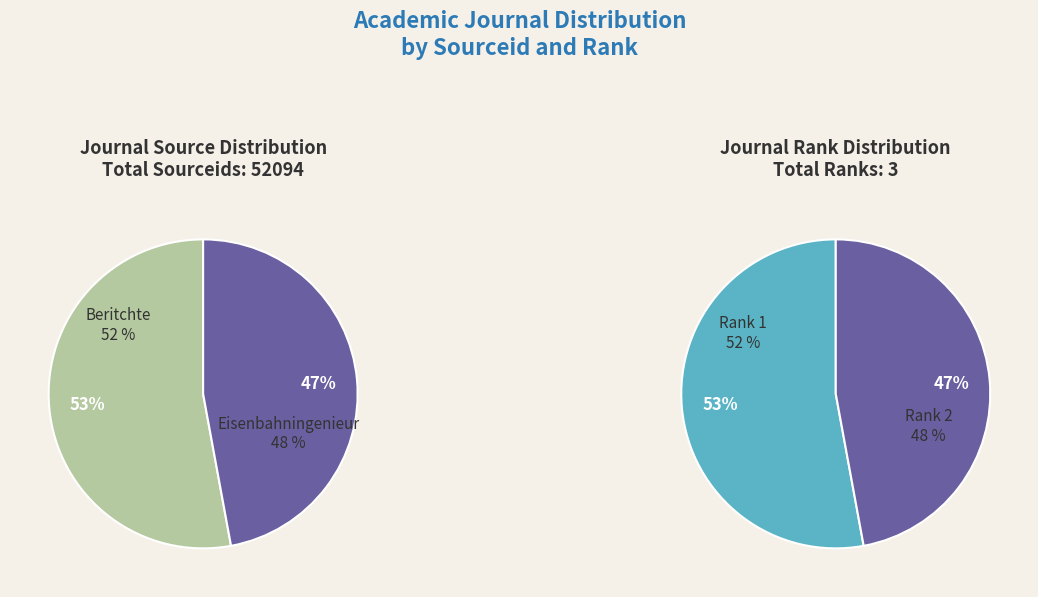

To the nearest percent, what is the difference between the Beritchte zur Deutschen Landeskunde and Eisenbahningenieur slice percentages?

6%